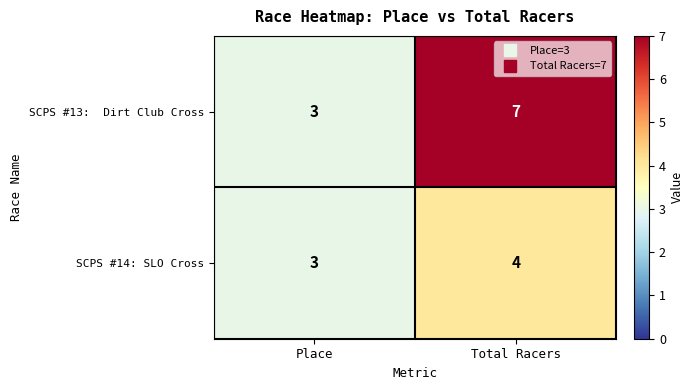

What is the maximum value shown in the chart?

7